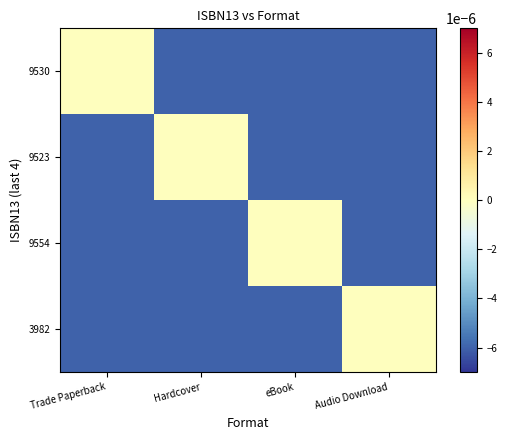

Reading left to right, extract all data points from this chart.

9530: Trade Paperback=0.0	Hardcover=-0.0	eBook=-0.0	Audio Download=-0.0
9523: Trade Paperback=-0.0	Hardcover=0.0	eBook=-0.0	Audio Download=-0.0
9554: Trade Paperback=-0.0	Hardcover=-0.0	eBook=0.0	Audio Download=-0.0
3982: Trade Paperback=-0.0	Hardcover=-0.0	eBook=-0.0	Audio Download=0.0